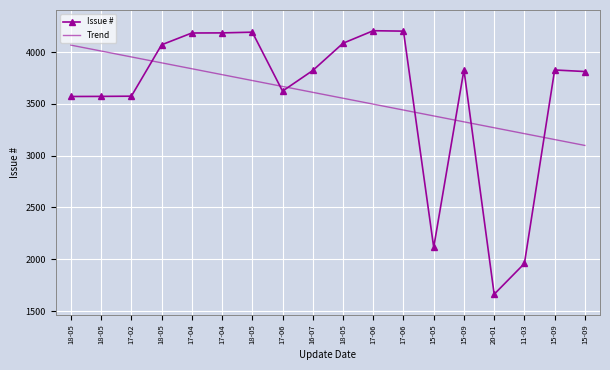

What is the total value across all series at 17-04?

8023.0